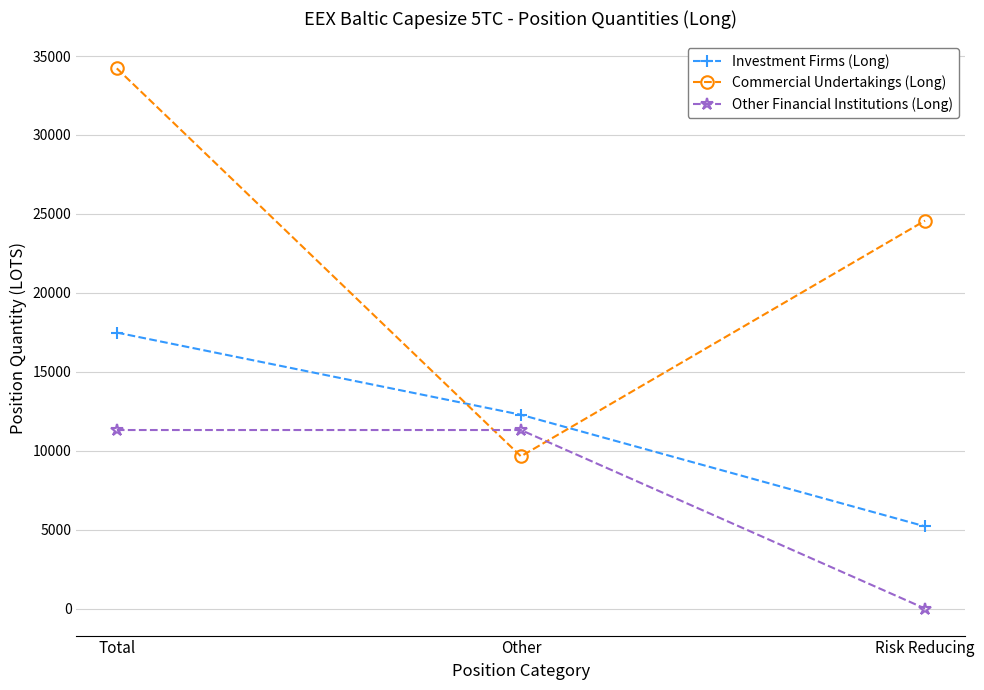

What is the spread (max minus min) of values at Other?

2633.6